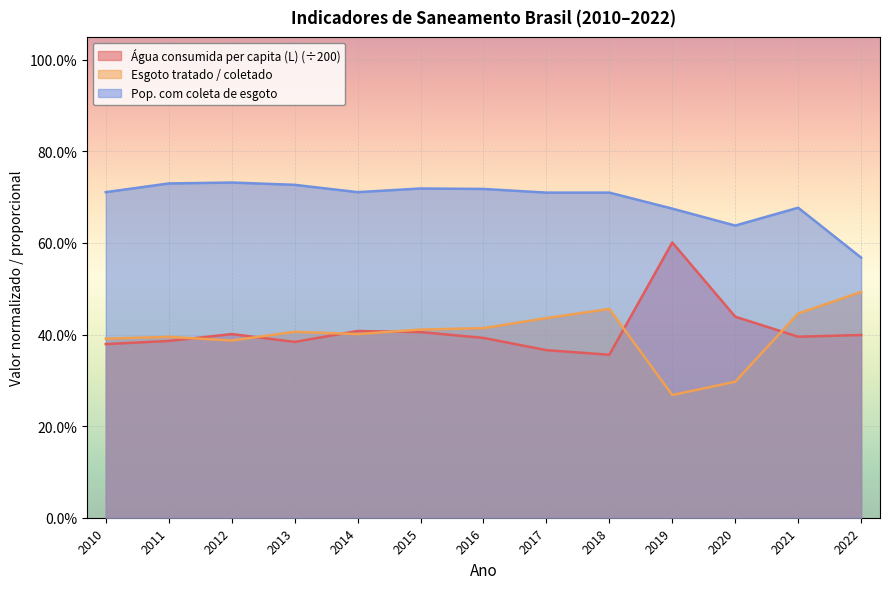

True or false: Esgoto tratado / coletado and Pop. com coleta de esgoto cross at least once.

False